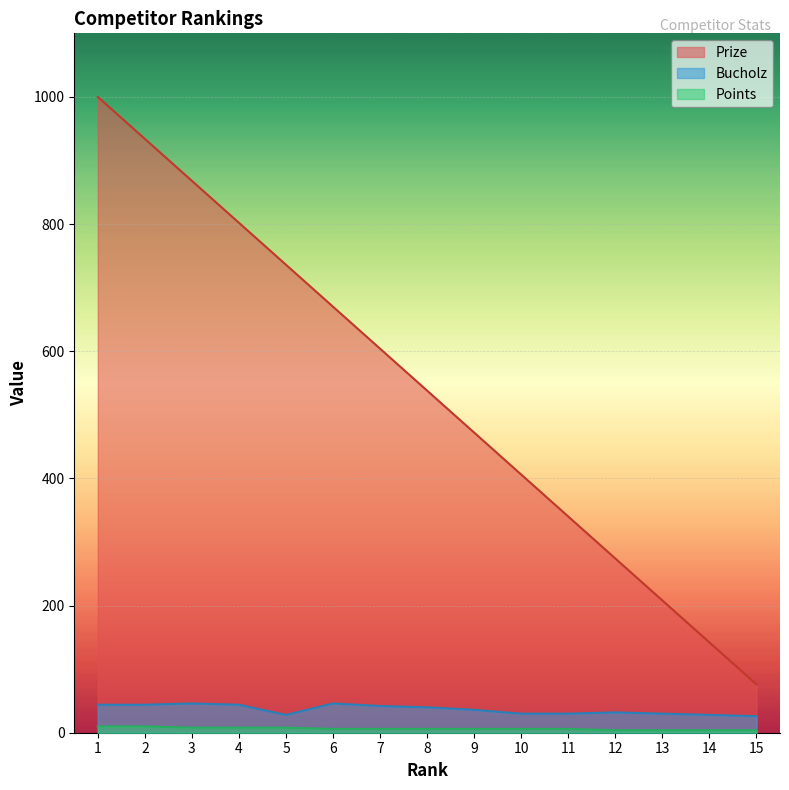

Reading right to left, extract all data points from this chart.

Prize: 15=76	14=142	13=208	12=274	11=340	10=406	9=472	8=538	7=604	6=670	5=736	4=802	3=868	2=934	1=1000
Bucholz: 15=26	14=28	13=30	12=32	11=30	10=30	9=36	8=40	7=42	6=46	5=28	4=44	3=46	2=44	1=44
Points: 15=4	14=4	13=4	12=4	11=6	10=6	9=6	8=6	7=6	6=6	5=8	4=8	3=8	2=10	1=10